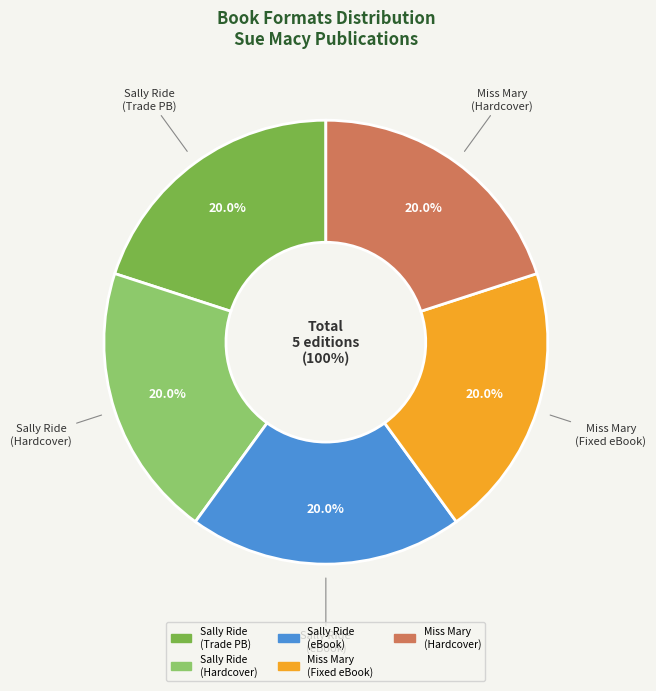

How many slices are in this pie chart?

5